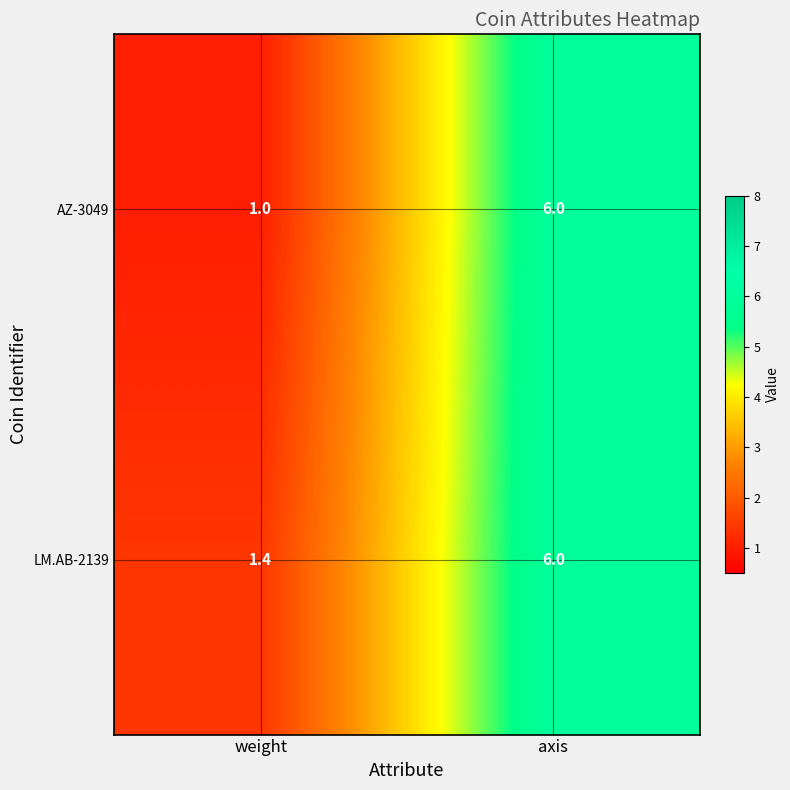

What is the lowest value of the AZ-3049 series?

1.0